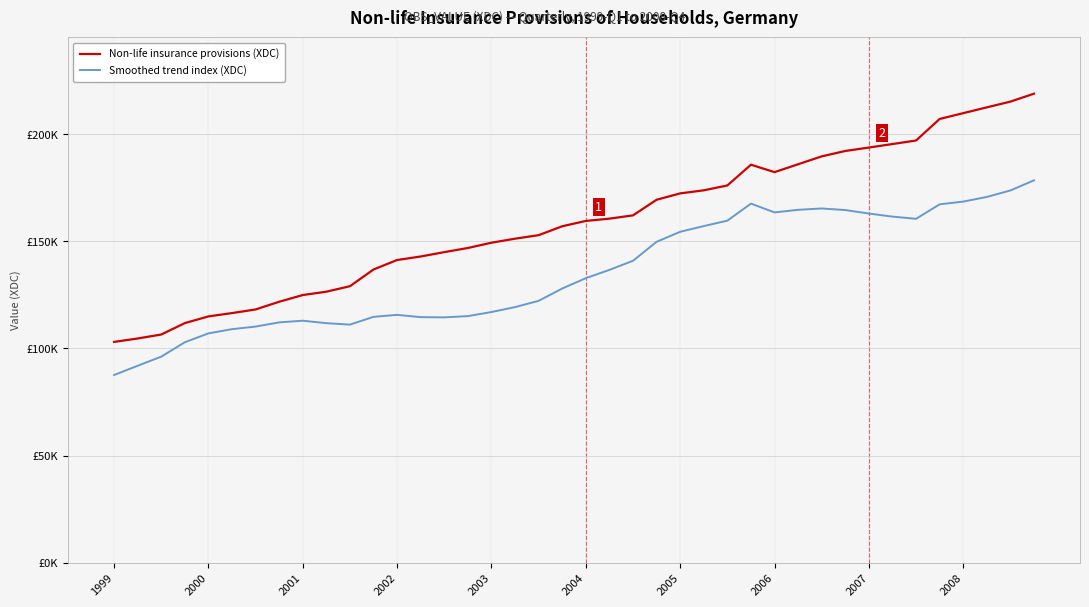

What are all the series names shown in the legend?

Non-life insurance provisions (XDC), Smoothed trend index (XDC)